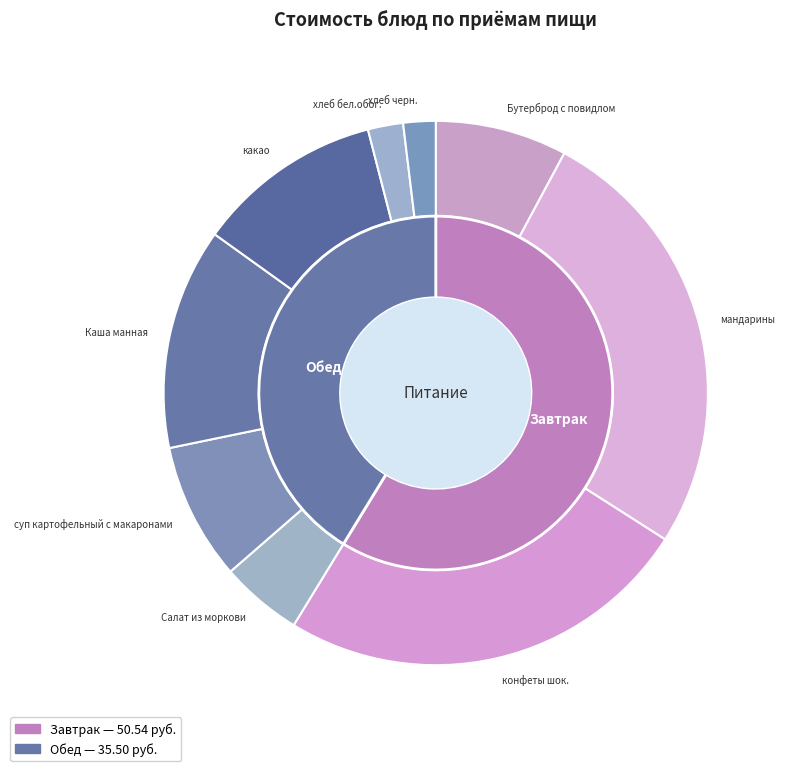

How many segments does this pie chart have?

9